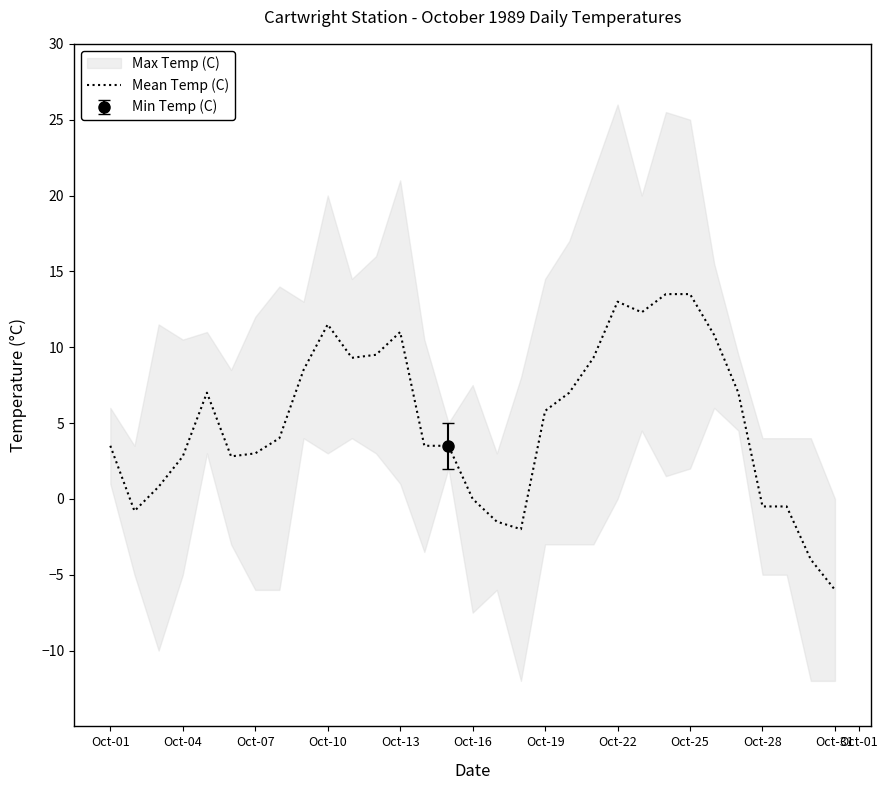

How many data points are above 4?

15